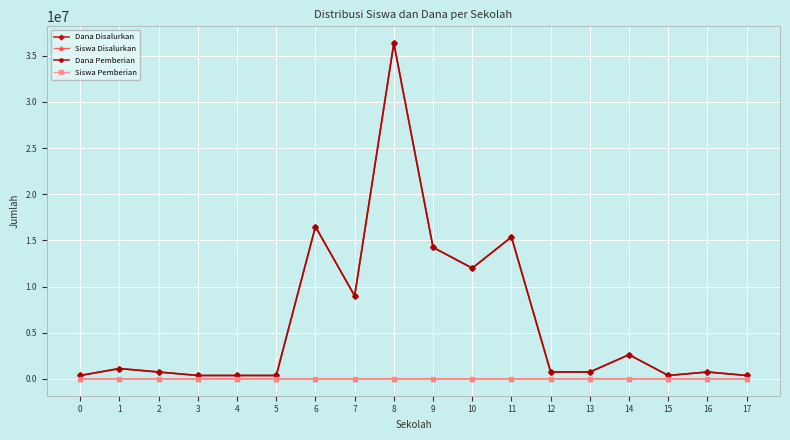

What is the difference between the maximum and second lowest values in the Dana Disalurkan series?

36000000